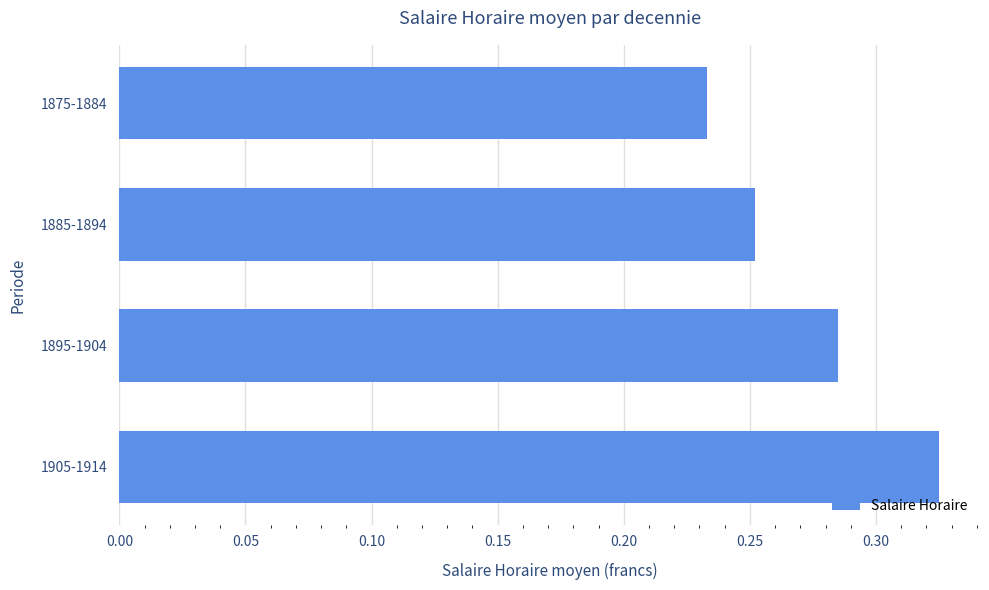

The value at 1875-1884 is 0.4. True or false?

False